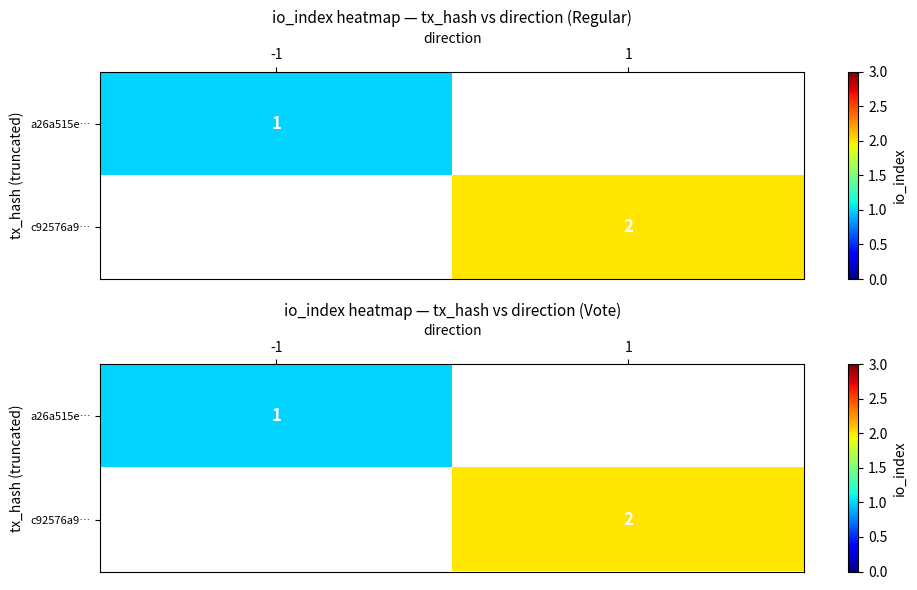

The c92576a9… series shows 1.0 at 1. True or false?

False